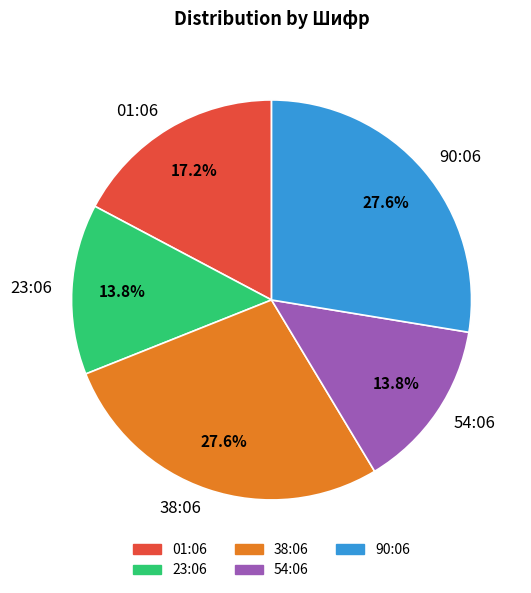

Does 54:06 account for over 50% of the chart?

No